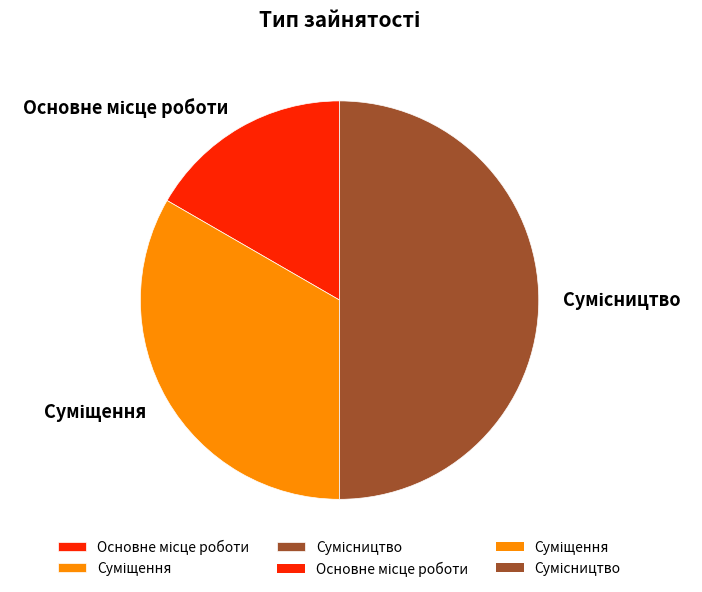

Does Суміщення account for over 50% of the chart?

No